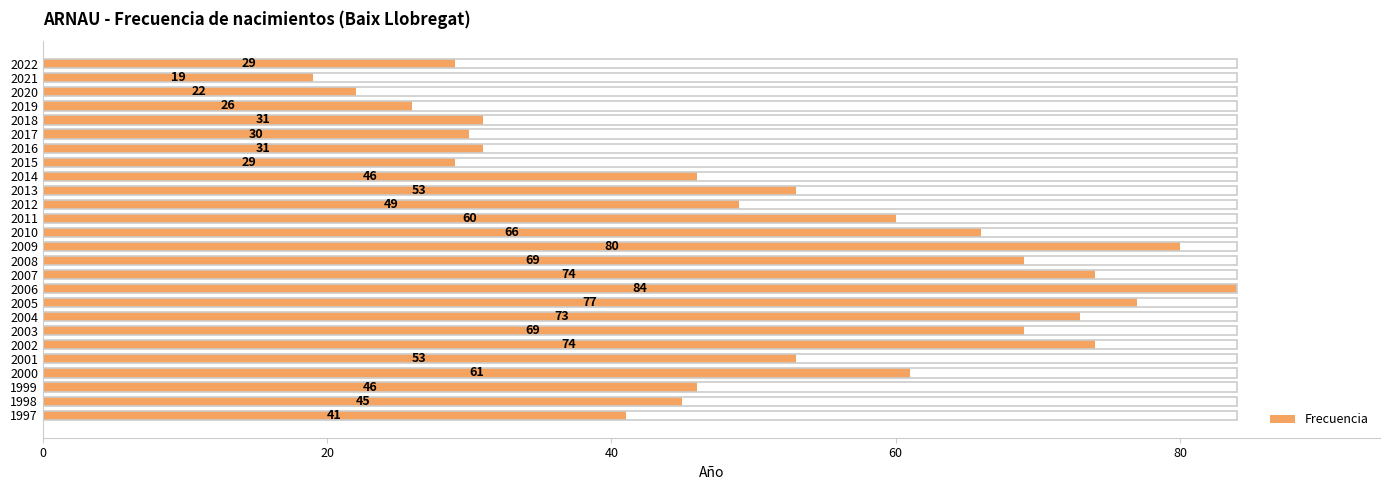

Reading left to right, extract all data points from this chart.

29	19	22	26	31	30	31	29	46	53	49	60	66	80	69	74	84	77	73	69	74	53	61	46	45	41